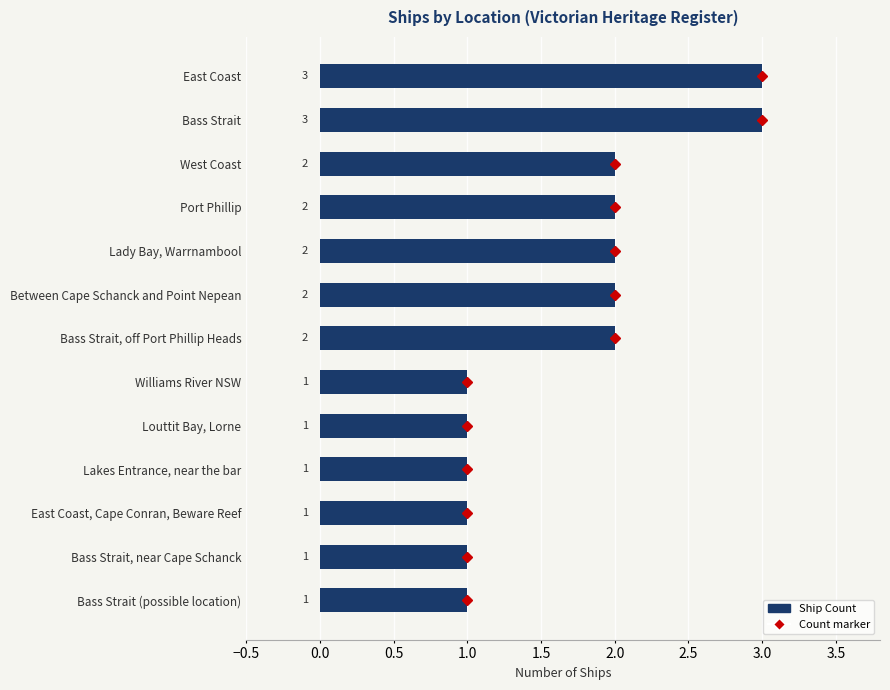

How many series are shown in this chart?

1